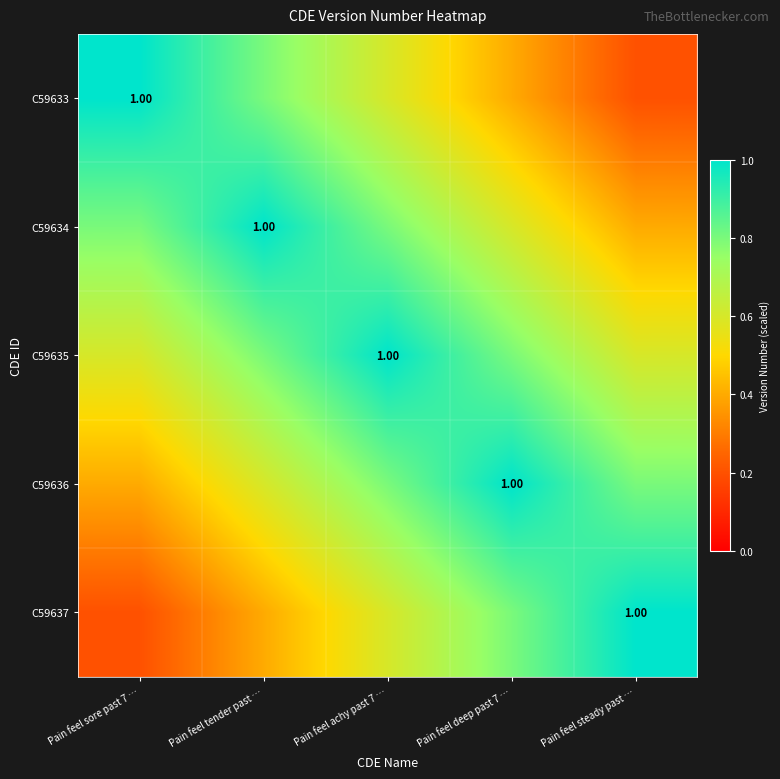

The value of C59635 at Pain feel steady past … is 0.6. True or false?

True